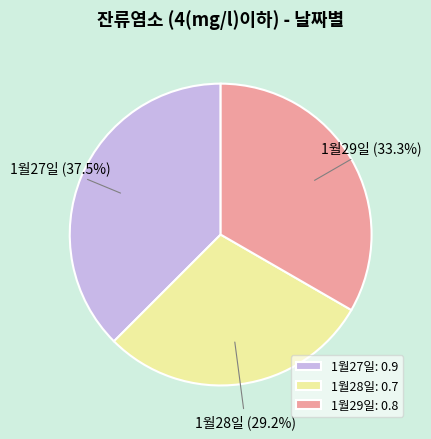

Which slice is the largest?

1월27일